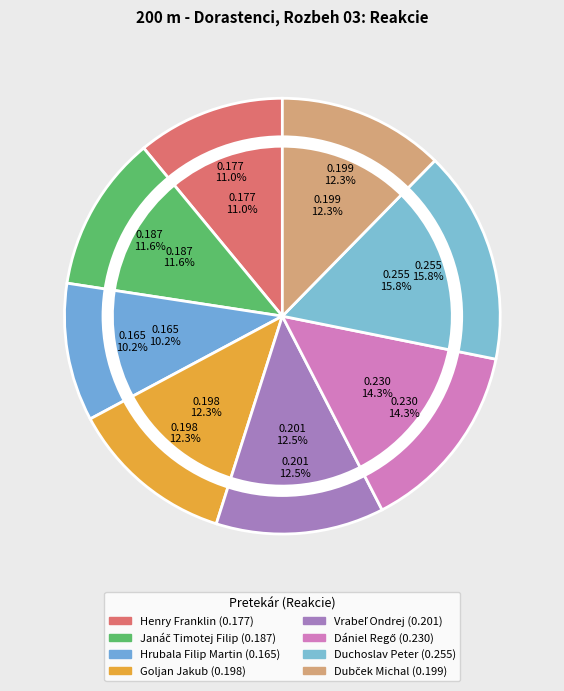

Which slice is the largest?

Duchoslav Peter